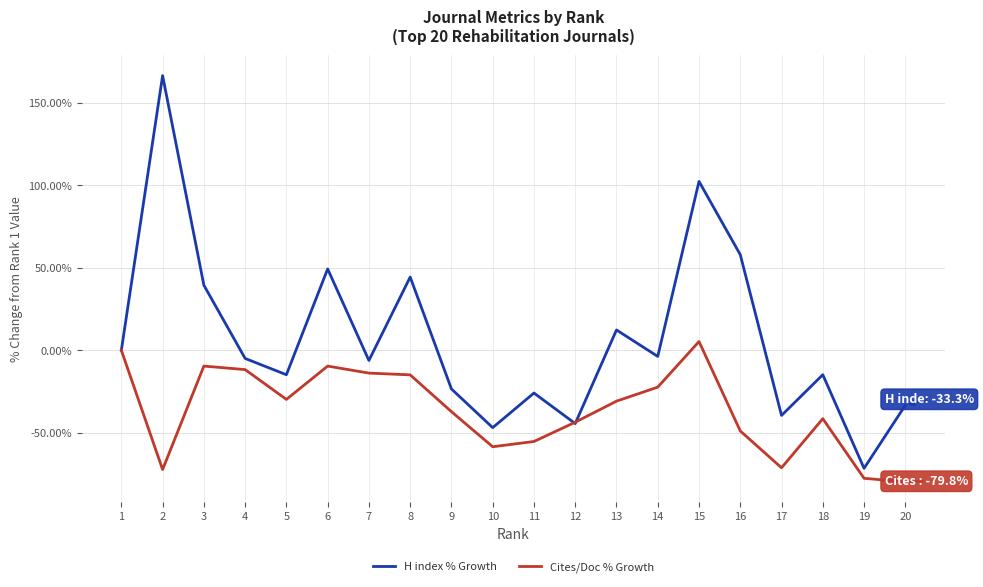

At which category is the sum across all series the highest?

15